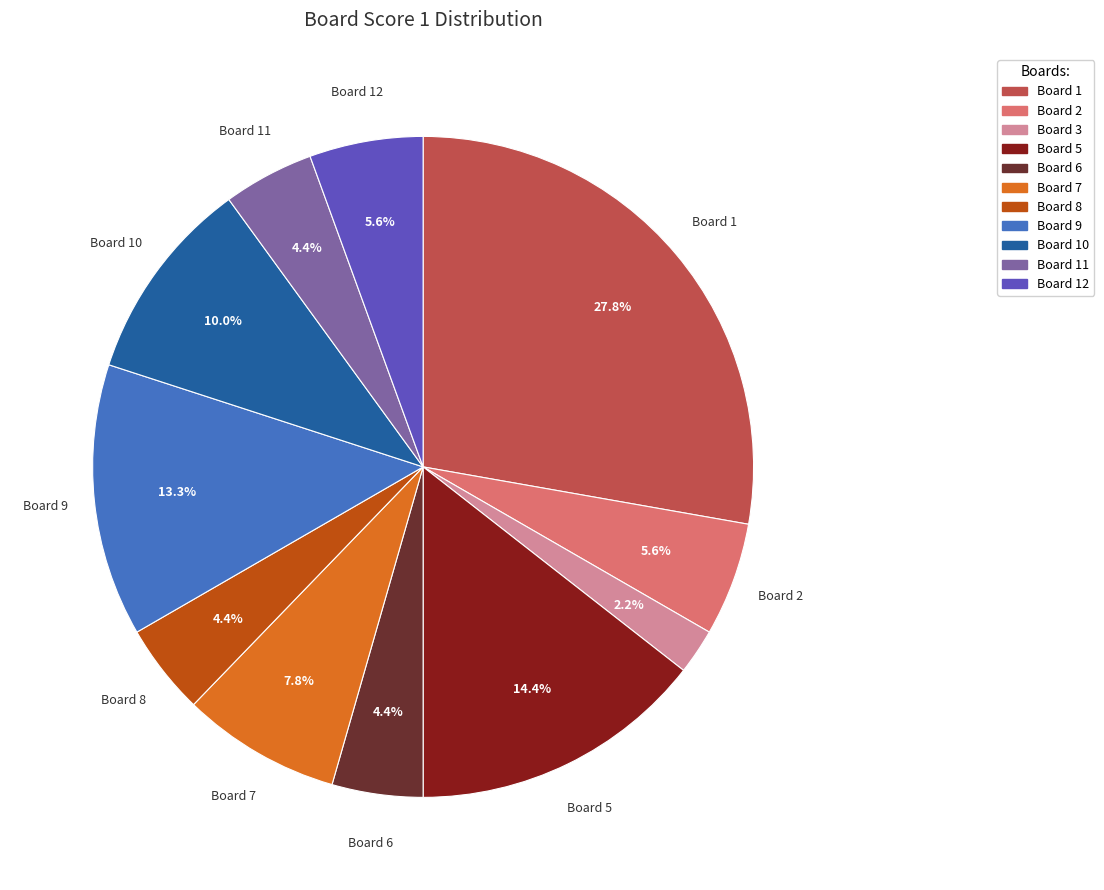

Does any single category account for the majority?

No